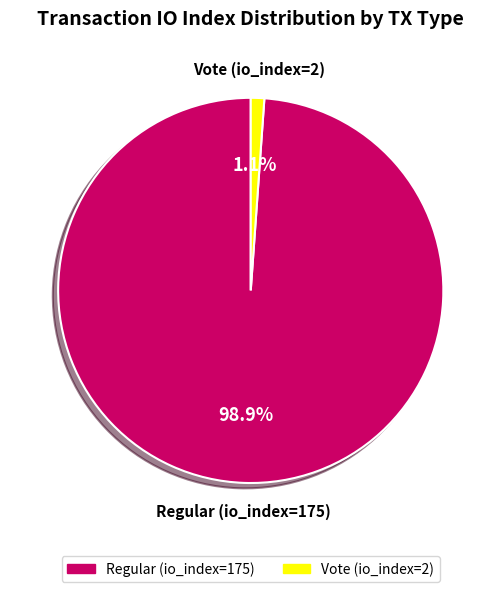

To the nearest percent, what is the difference between the largest and smallest slice percentages?

98%